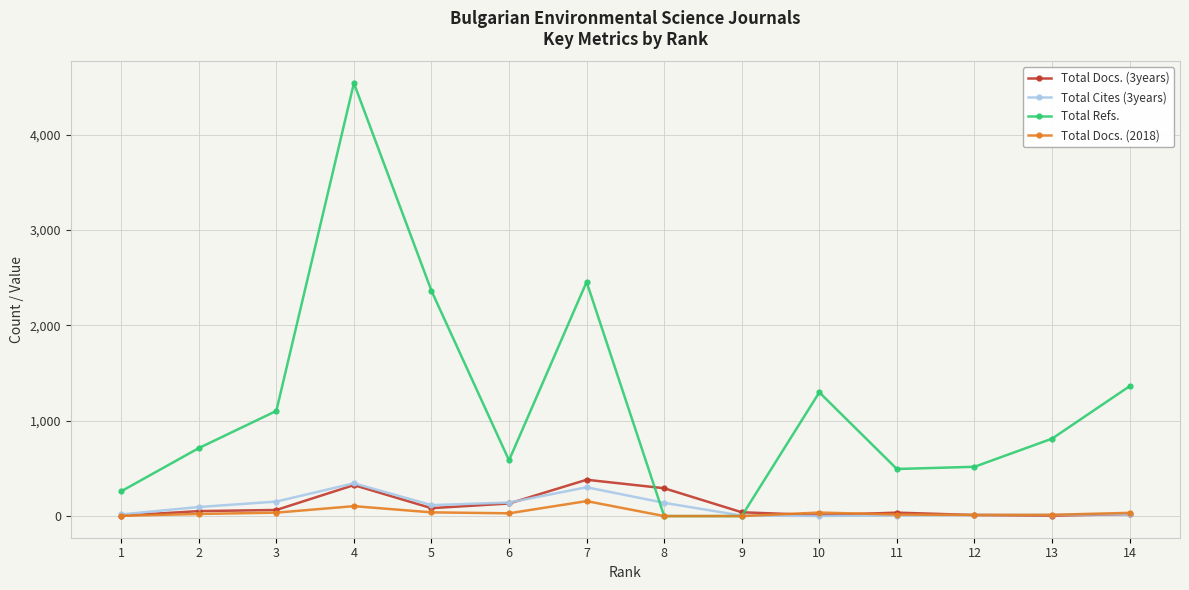

What is the difference between the second highest and minimum values in the Total Cites (3years) series?

301